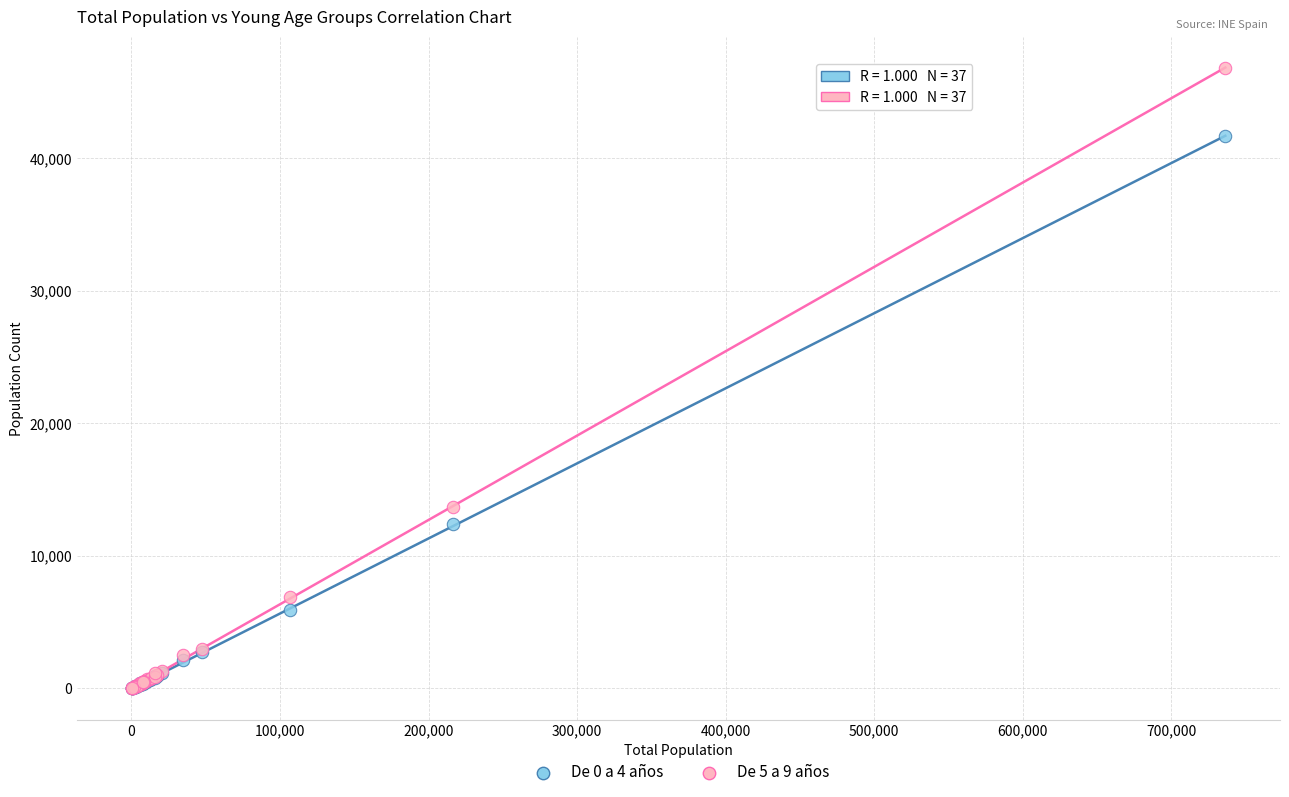

Across all series, what Y value is closest to 23409?

13723